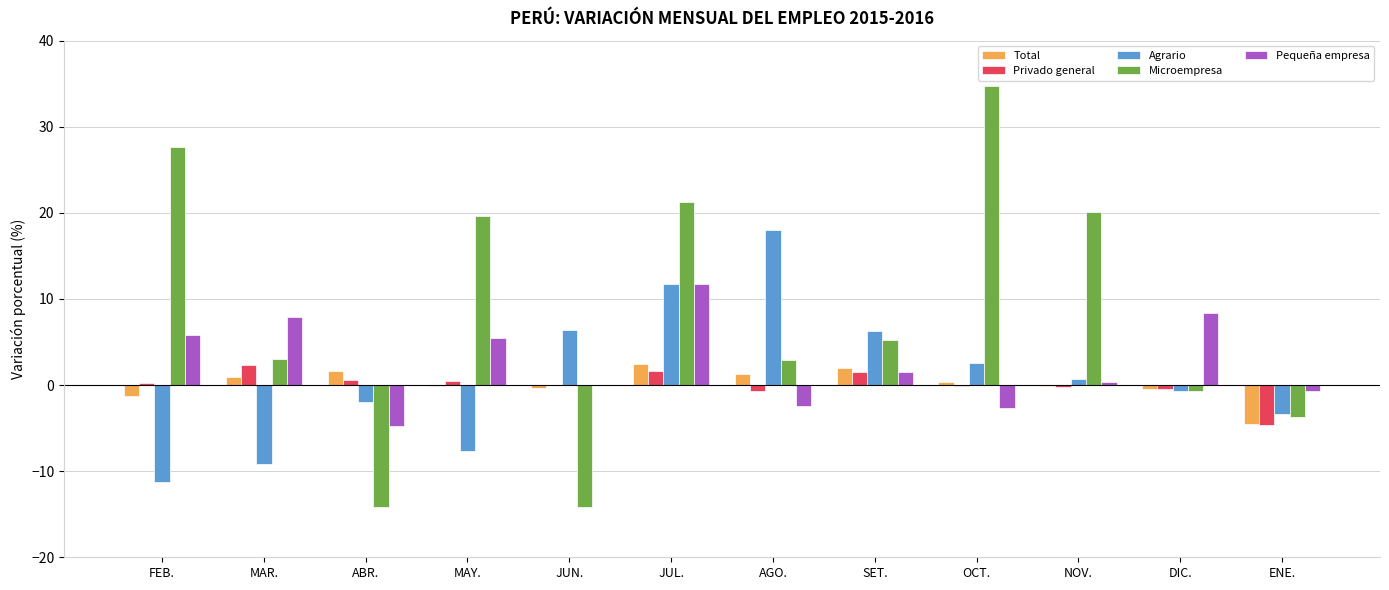

Which series has the largest total across all categories?

Microempresa